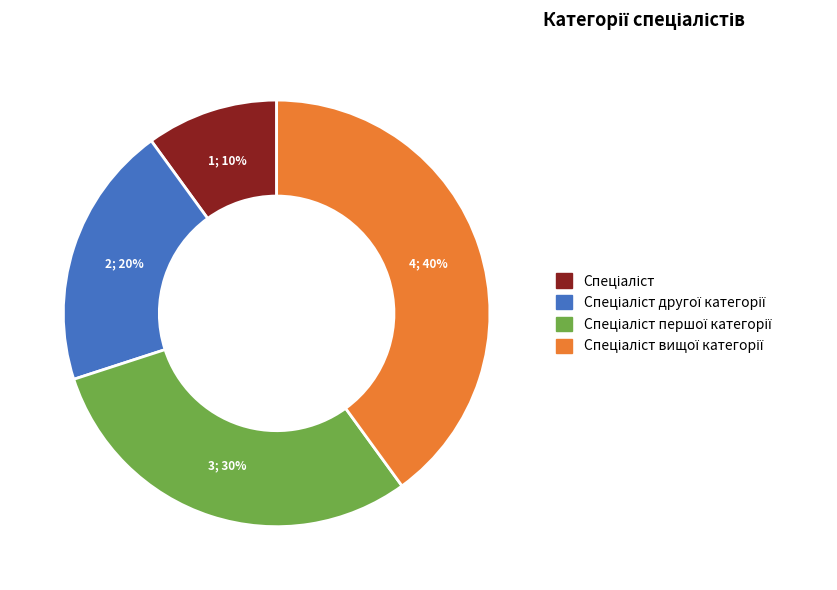

Is there any slice that represents more than half of the pie?

No